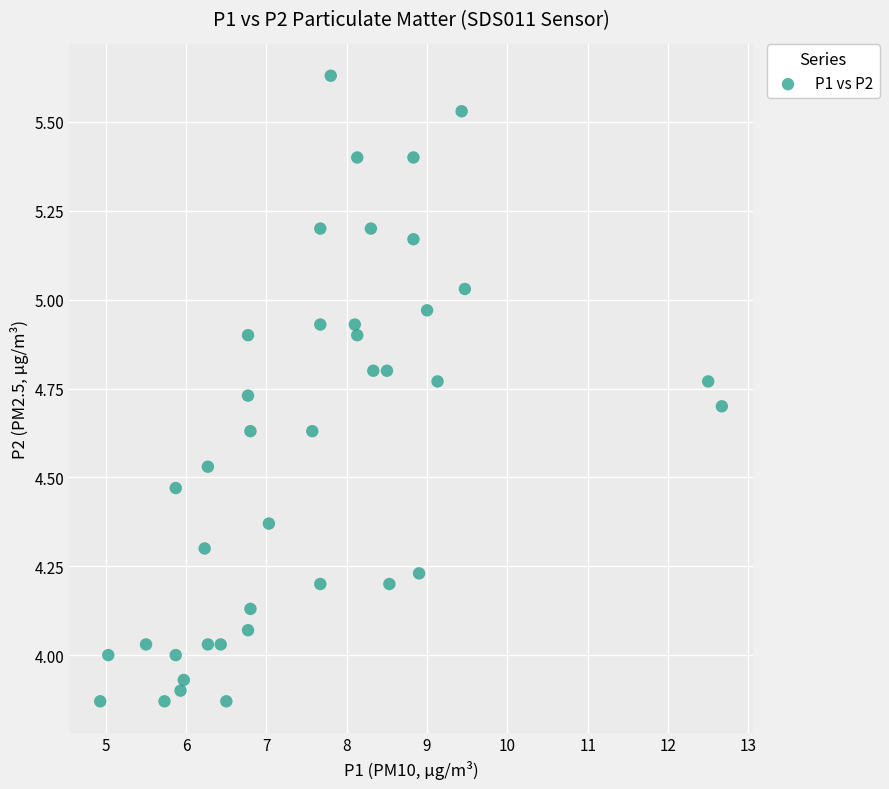

What is the range of X values (max minus min)?

7.7